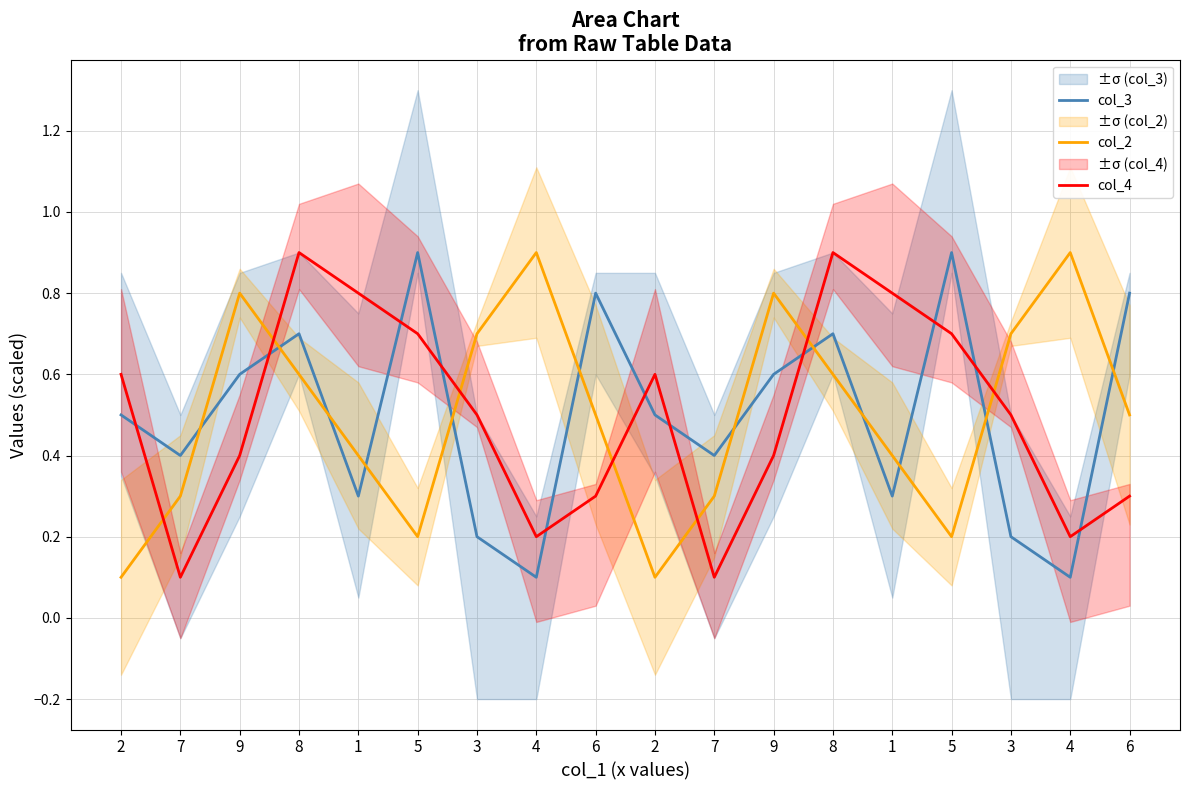

Rank the categories by col_2 value from highest to lowest.

4, 4, 9, 9, 3, 3, 8, 8, 6, 6, 1, 1, 7, 7, 5, 5, 2, 2